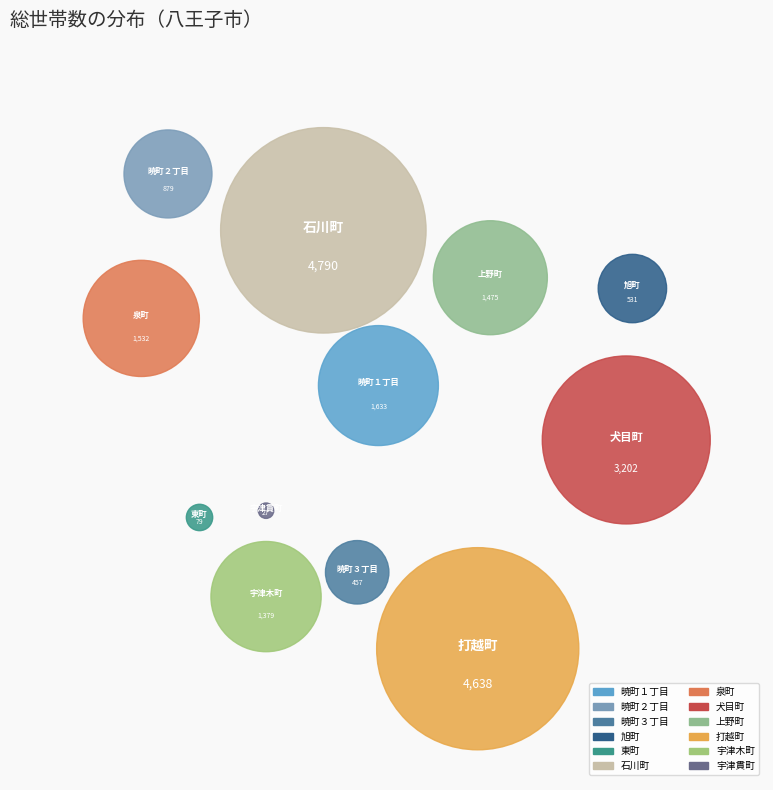

Count the number of slices in the pie.

12